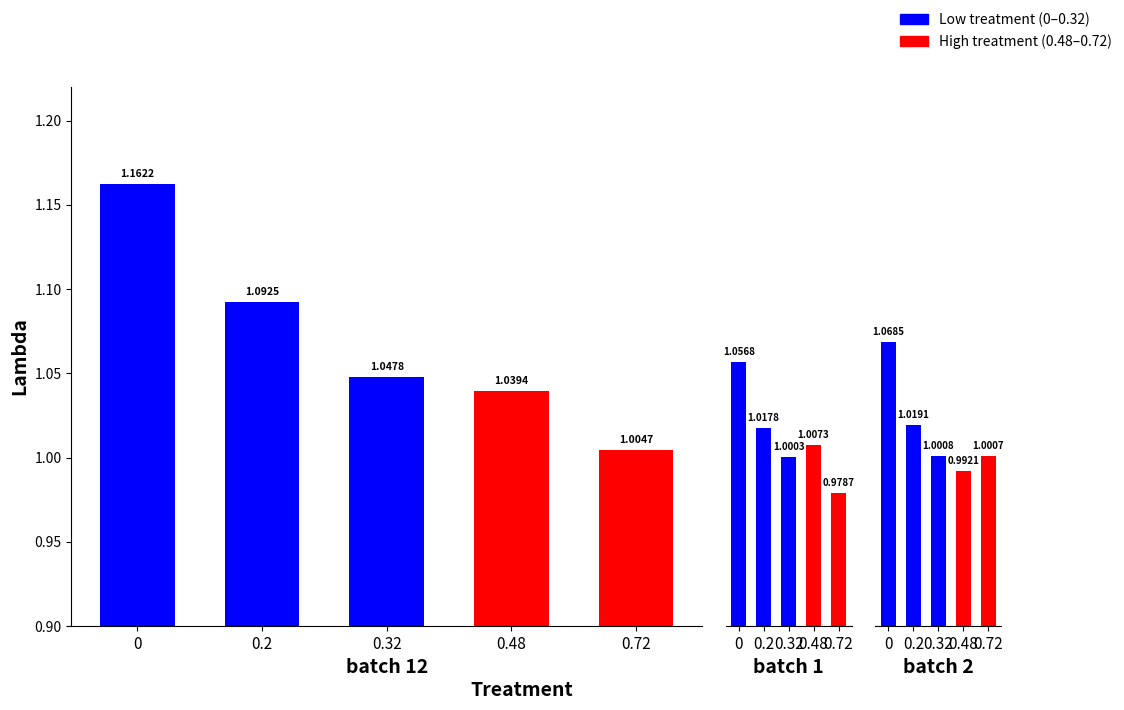

At how many categories does at least one series exceed 1?

5